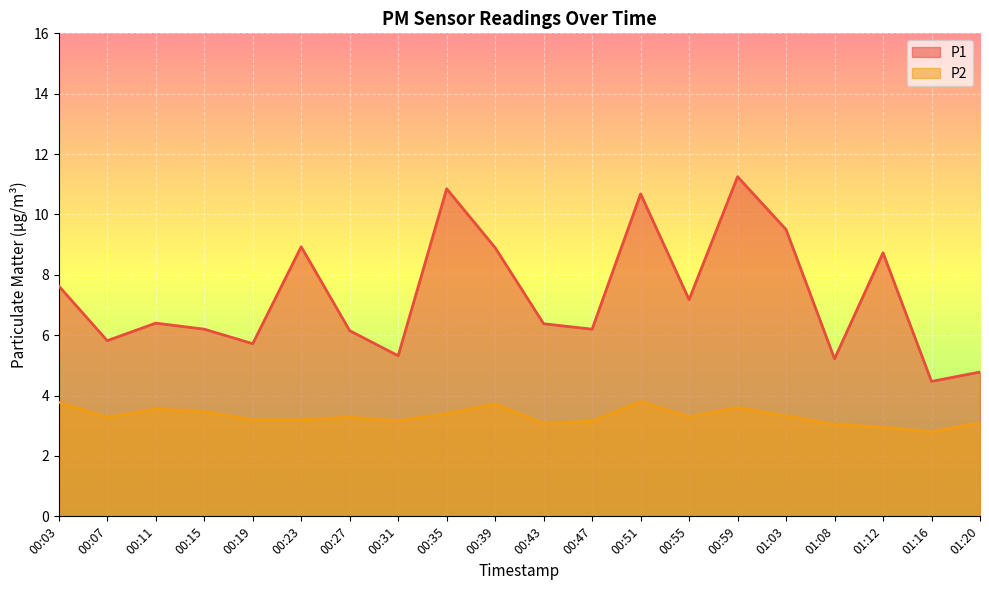

True or false: P2 and P1 cross at least once.

False